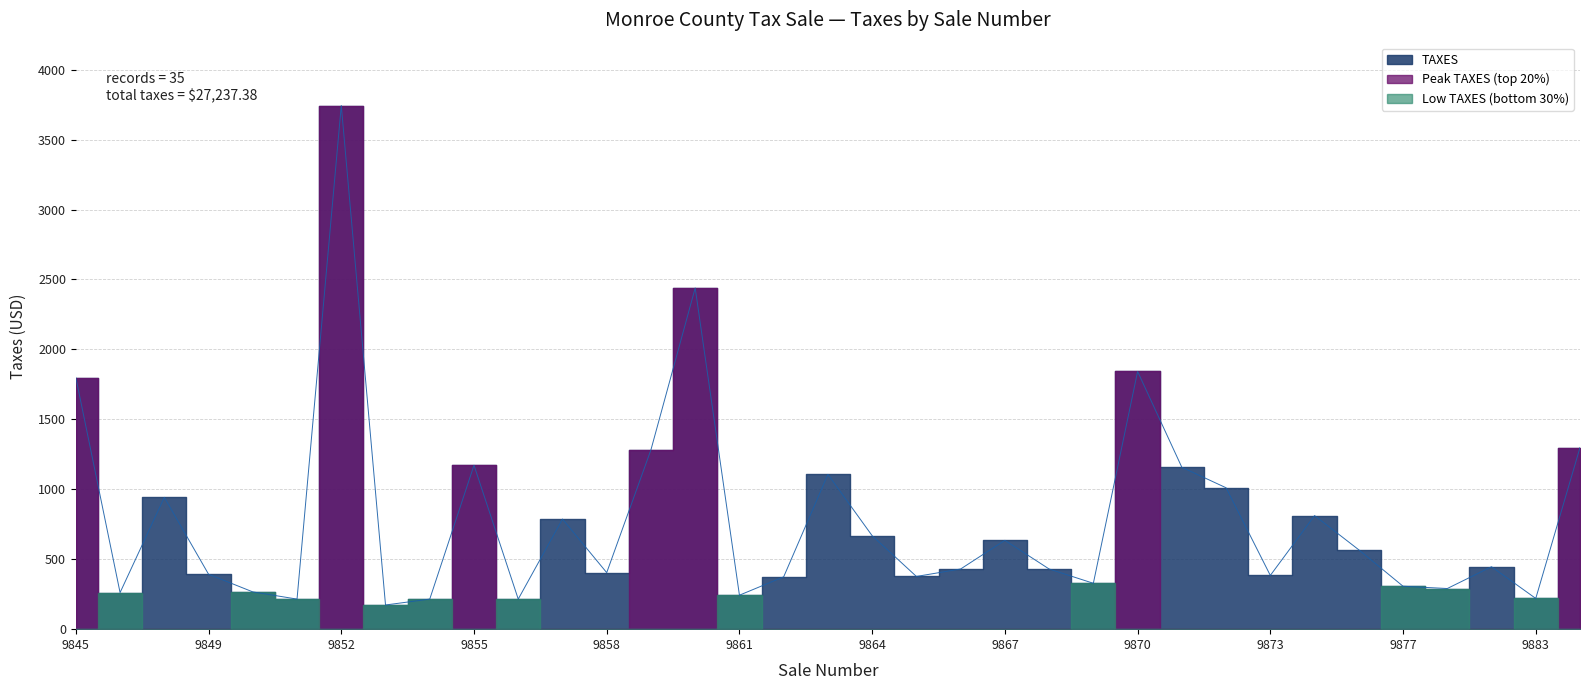

Between 9862 and 9883, which is larger?

9862